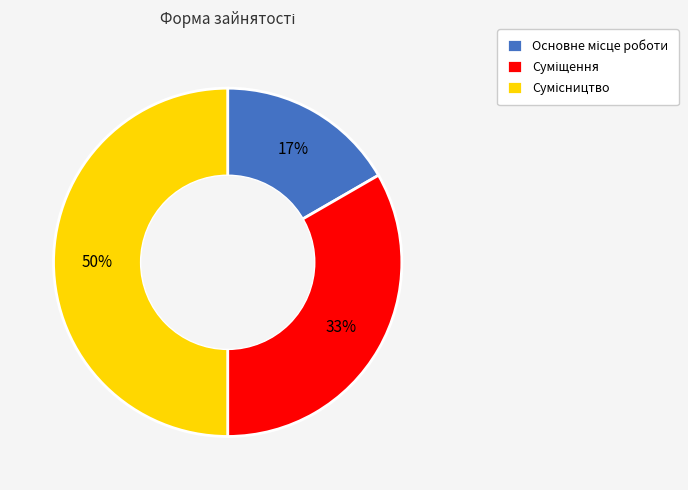

To the nearest percent, what is the average slice percentage?

33%